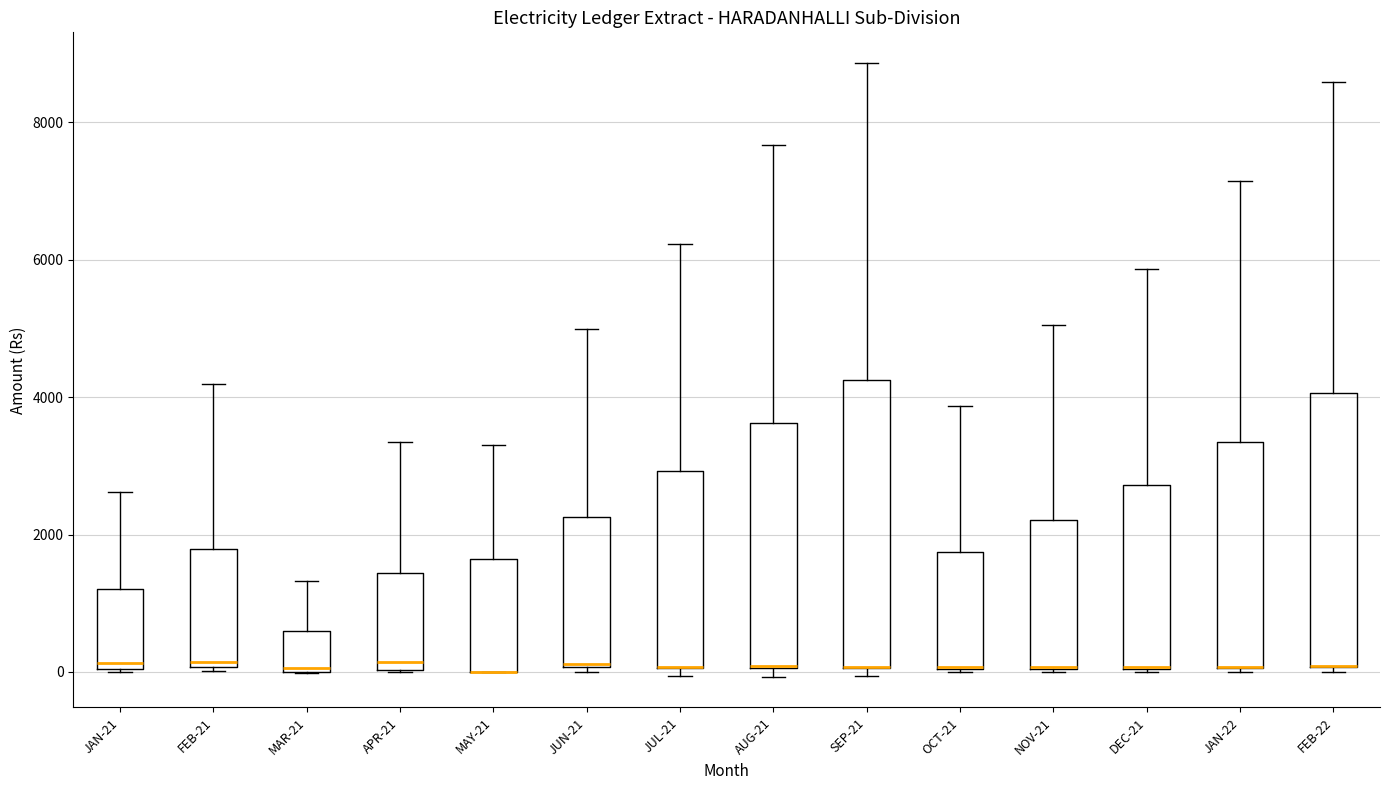

Reading left to right, read every box against the y-axis: the position of its median line, the range the box covers, and the ends of its whiskers. The values are not printed on the chart, so give them approximately, as read against the axis.

JAN-21: median 200, box 0 to 1200, whiskers 0 to 2600
FEB-21: median 200, box 0 to 1800, whiskers 0 (just below the box's lower edge) to 4200
MAR-21: median 0, box 0 to 600, whiskers 0 to 1400
APR-21: median 200, box 0 to 1400, whiskers 0 to 3400
MAY-21: median 0 (drawn on the box's lower edge), box 0 to 1600, whiskers 0 to 3400
JUN-21: median 200 (drawn on the box's lower edge), box 0 to 2200, whiskers 0 (just below the box's lower edge) to 5000
JUL-21: median 0 (drawn on the box's lower edge), box 0 to 3000, whiskers 0 (just below the box's lower edge) to 6200
AUG-21: median 0 (drawn on the box's lower edge), box 0 to 3600, whiskers 0 (just below the box's lower edge) to 7600
SEP-21: median 0 (drawn on the box's lower edge), box 0 to 4200, whiskers 0 (just below the box's lower edge) to 8800
OCT-21: median 0 (drawn on the box's lower edge), box 0 to 1800, whiskers 0 to 3800
NOV-21: median 0 (drawn on the box's lower edge), box 0 to 2200, whiskers 0 to 5000
DEC-21: median 0 (drawn on the box's lower edge), box 0 to 2800, whiskers 0 to 5800
JAN-22: median 0 (drawn on the box's lower edge), box 0 to 3400, whiskers 0 (just below the box's lower edge) to 7200
FEB-22: median 0 (drawn on the box's lower edge), box 0 to 4000, whiskers 0 (just below the box's lower edge) to 8600